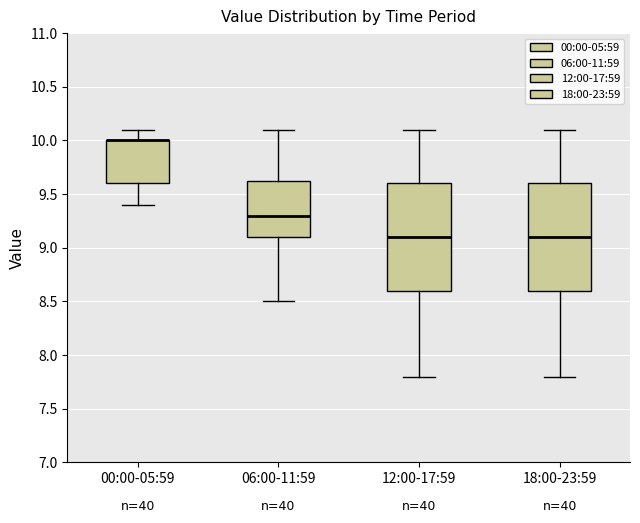

Where does the lower whisker of the box for 06:00-11:59 end on the y-axis? The values are not printed on the chart, so give them approximately, as read against the axis.

8.50